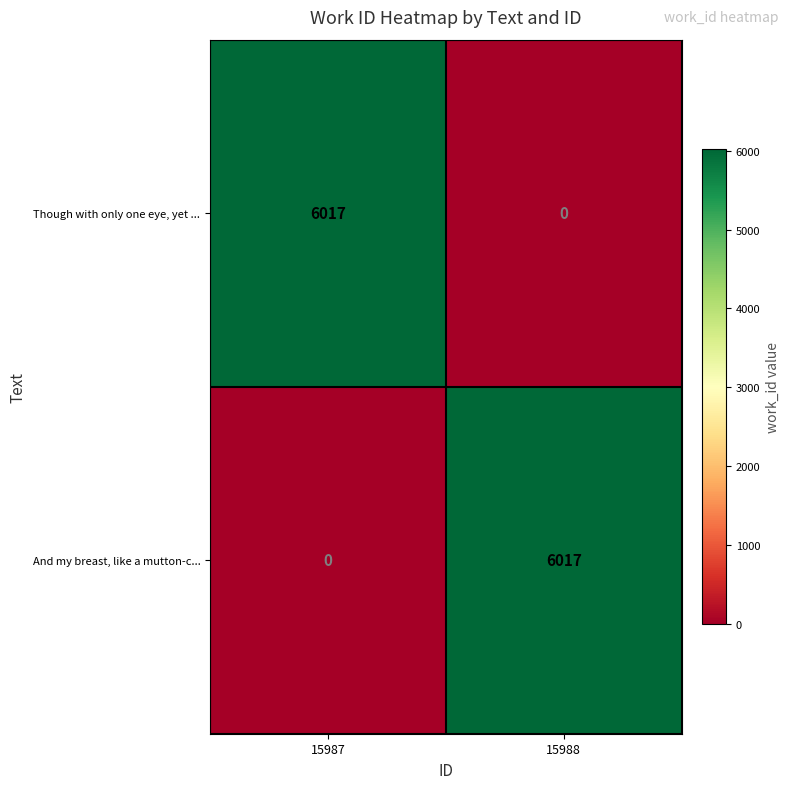

What is the spread (max minus min) of values at 15987?

6017